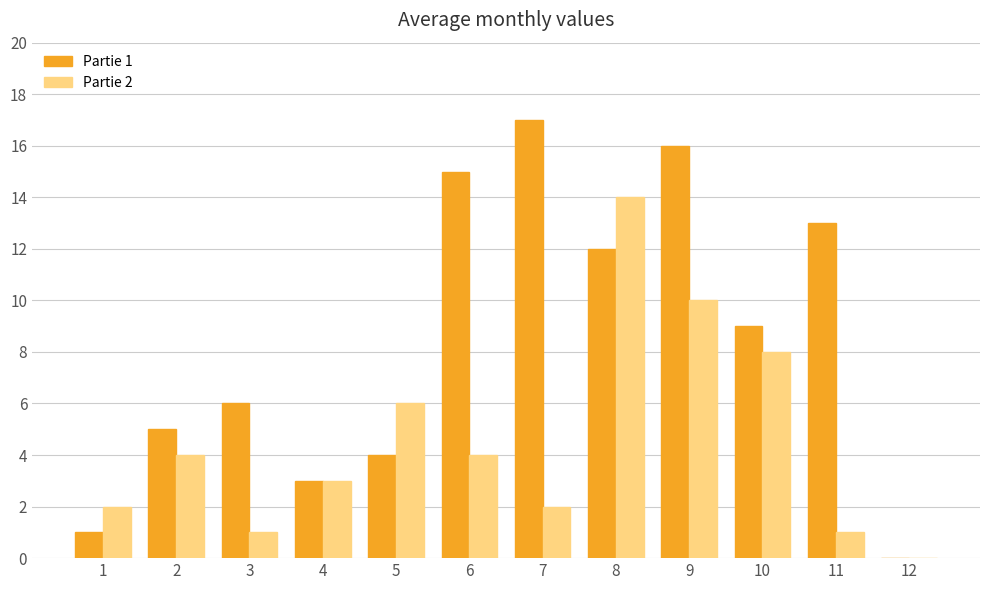

The Partie 2 series shows 1 at 2. True or false?

False